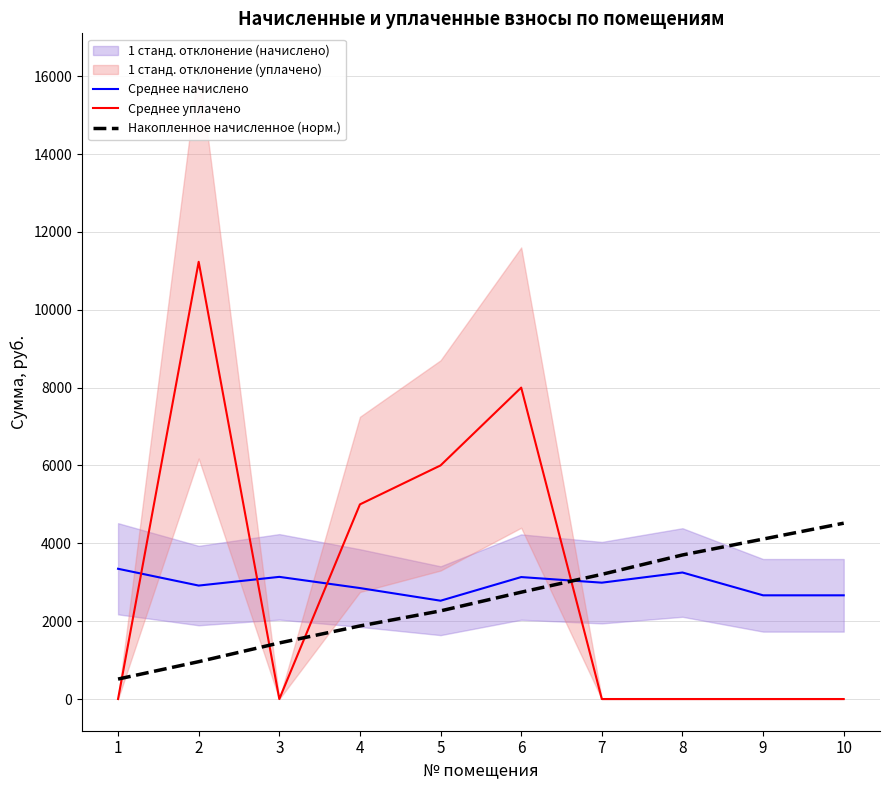

Reading left to right, what are all the values shown in this chart?

Среднее начислено: 1=3346.0	2=2914.4	3=3138.2	4=2850.5	5=2525.5	6=3132.9	7=2989.0	8=3250.1	9=2664.0	10=2664.0
Среднее уплачено: 1=0.0	2=11232.0	3=0.0	4=5000.0	5=6000.9	6=8000.0	7=0.0	8=0.0	9=0.0	10=0.0
Накопленное начисленное (норм.): 1=512.8	2=959.4	3=1440.4	4=1877.2	5=2264.3	6=2744.4	7=3202.5	8=3700.6	9=4108.9	10=4517.1